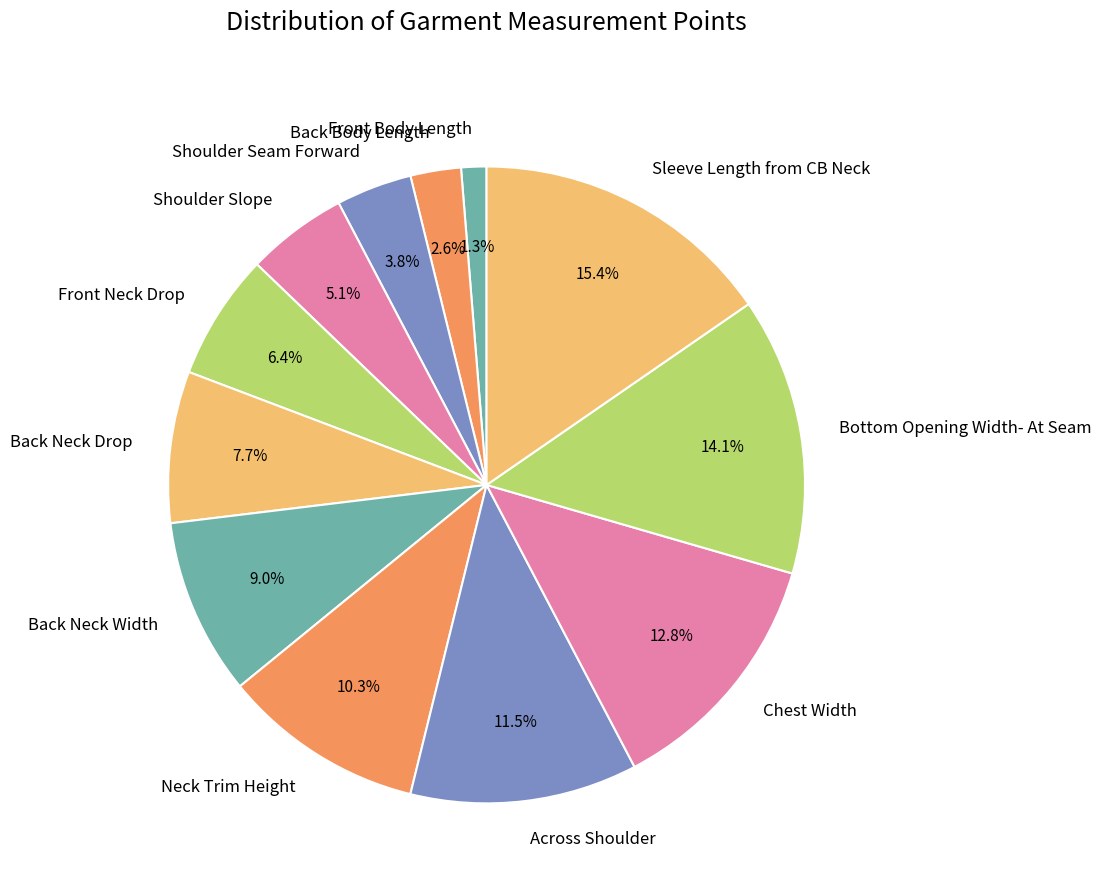

True or false: Chest Width accounts for 13% of the total.

True